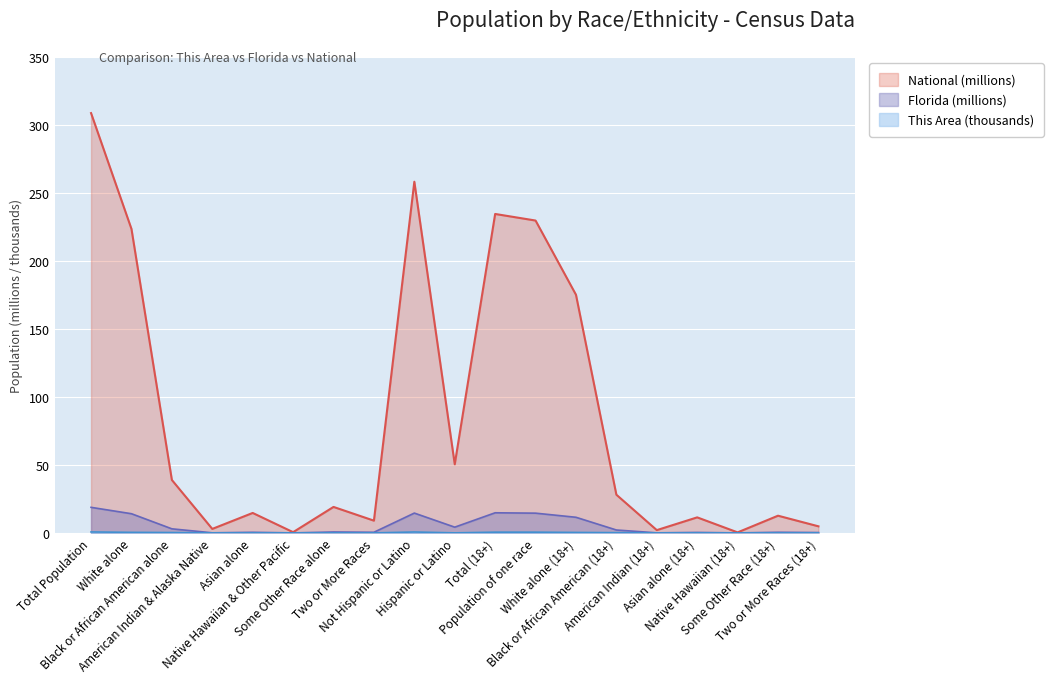

Reading left to right, extract all data points from this chart.

This Area: 0.7	0.4	0.3	0.0	0.0	0.0	0.0	0.0	0.7	0.0	0.5	0.5	0.3	0.2	0.0	0.0	0.0	0.0	0.0
Florida: 18.8	14.1	3.0	0.1	0.5	0.0	0.7	0.5	14.6	4.2	14.8	14.5	11.5	2.1	0.1	0.4	0.0	0.5	0.3
National: 308.7	223.6	38.9	2.9	14.7	0.5	19.1	9.0	258.3	50.5	234.6	229.7	175.1	28.1	2.0	11.4	0.4	12.7	4.8